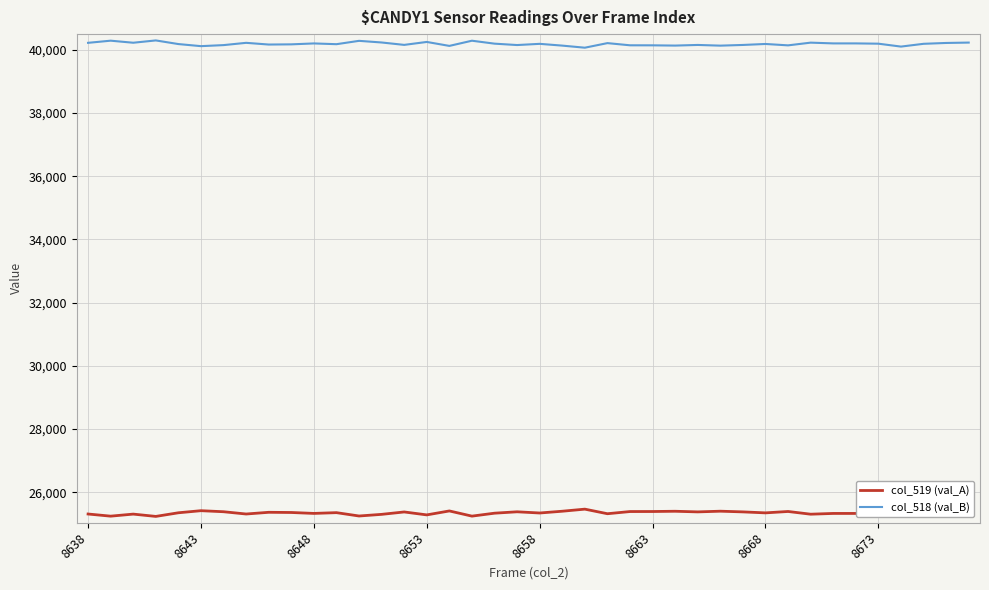

What is the maximum value for col_518 (val_B)?

40299